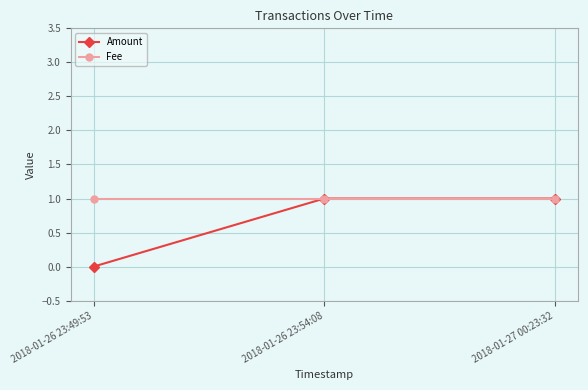

The Fee series shows 1 at 2018-01-27 00:23:32. True or false?

True